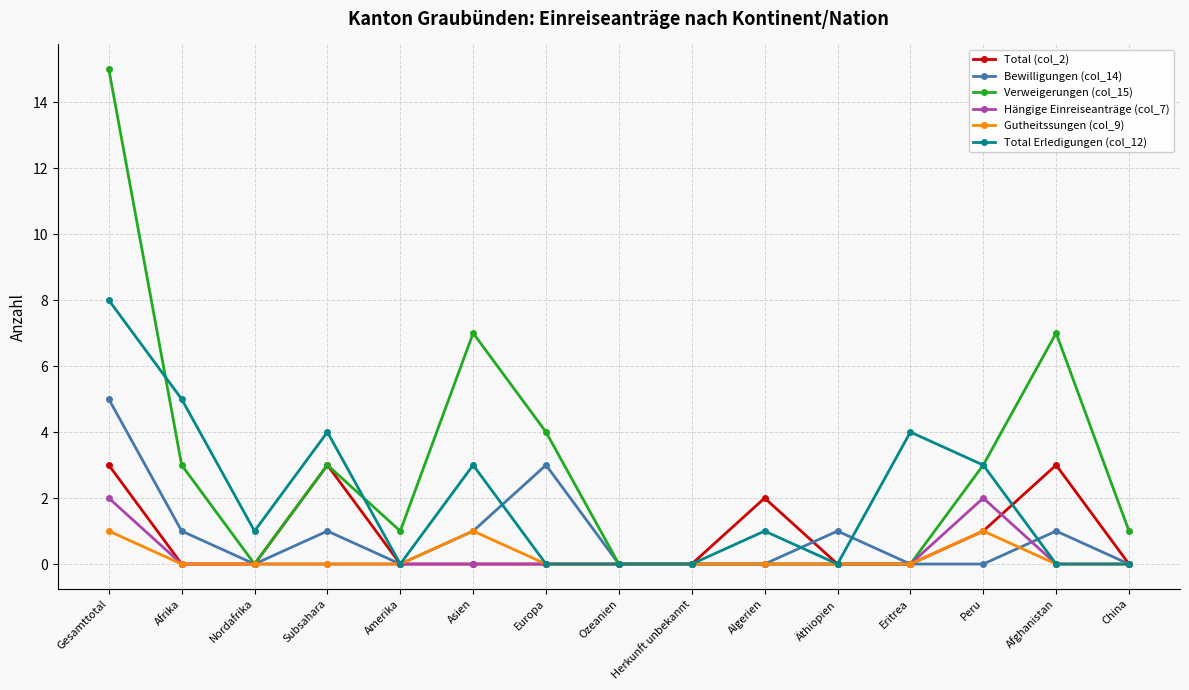

List the series in order of their peak value, lowest first.

Gutheitssungen (col_9), Hängige Einreiseanträge (col_7), Total (col_2), Bewilligungen (col_14), Total Erledigungen (col_12), Verweigerungen (col_15)